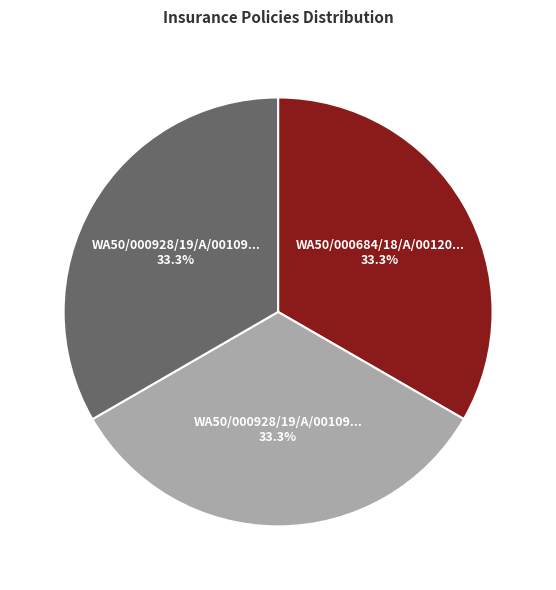

How many segments does this pie chart have?

3